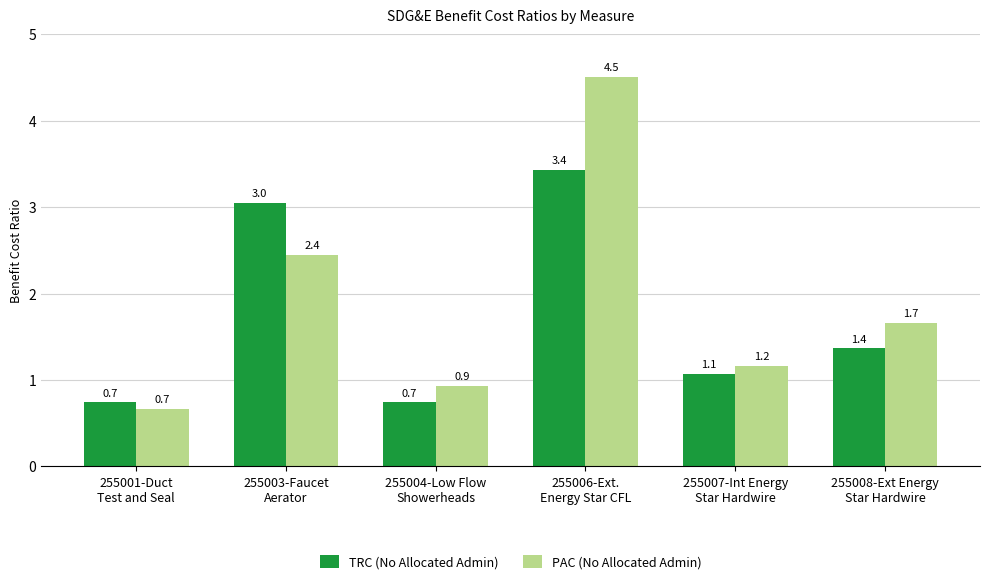

What is the total value across all series at 255001-Duct
Test and Seal?

1.4